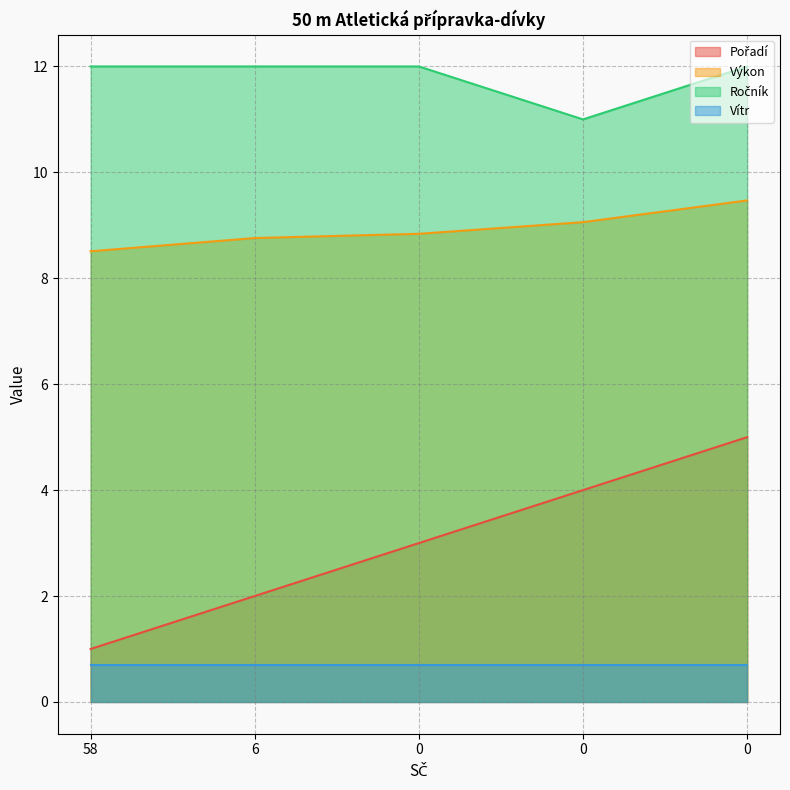

Which series has the largest range (max minus min)?

Pořadí